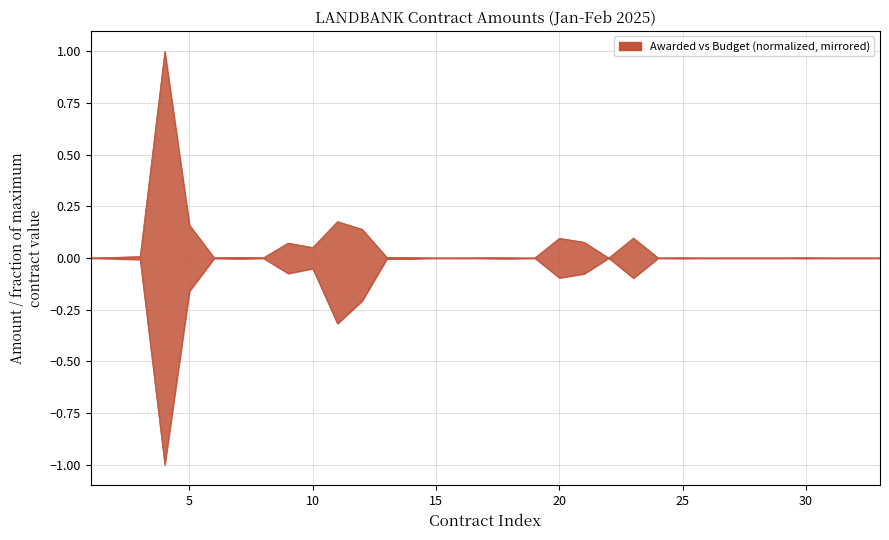

What is the difference between the maximum and second lowest values in the Awarded Contract Amount series?

1.0